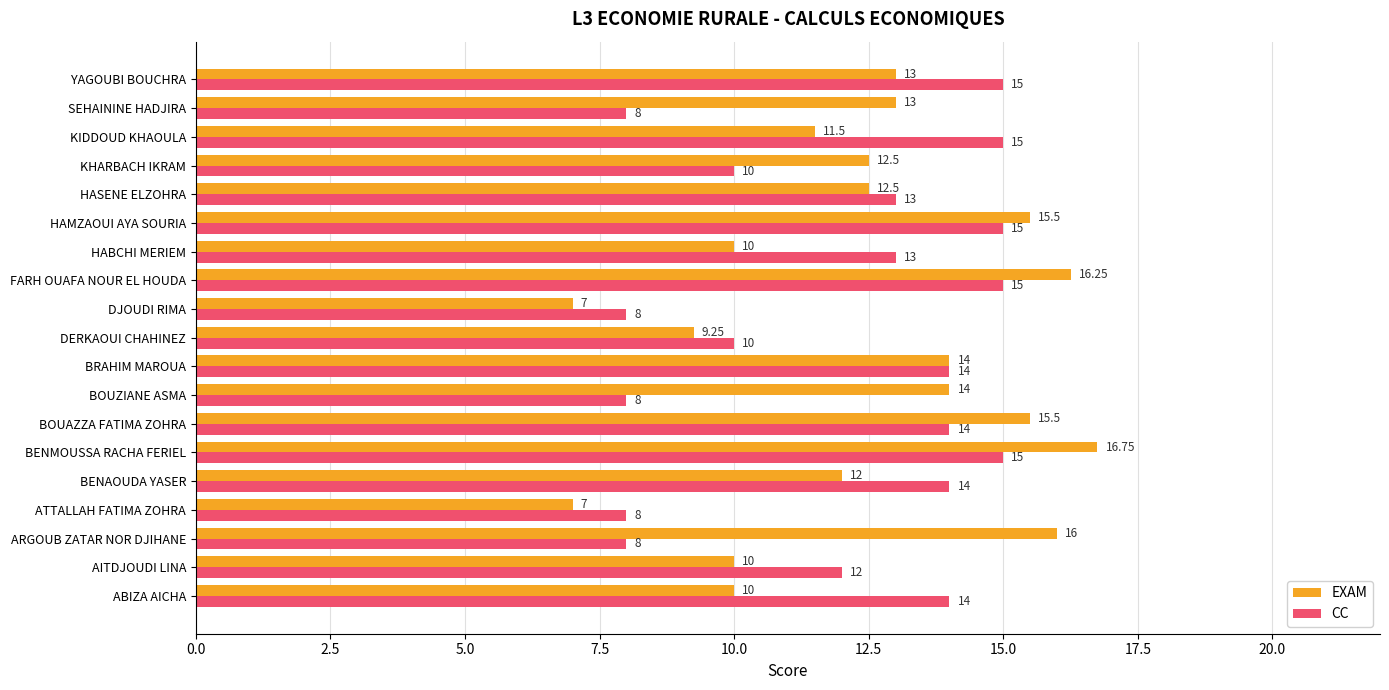

List the series in order of their peak value, highest first.

EXAM, CC